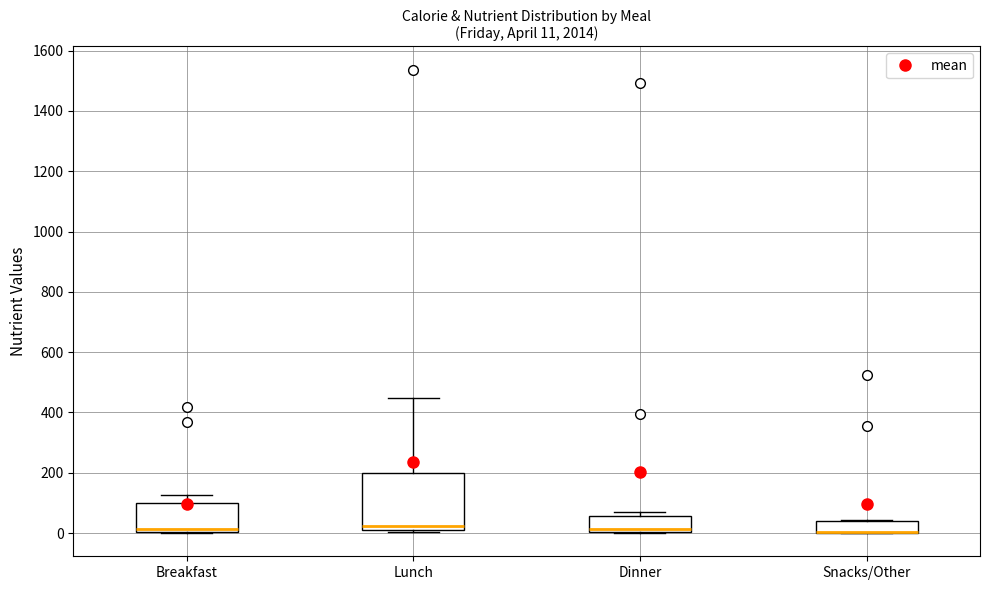

Comparing the boxes themselves (not the whiskers), which one is the tallest?

Lunch